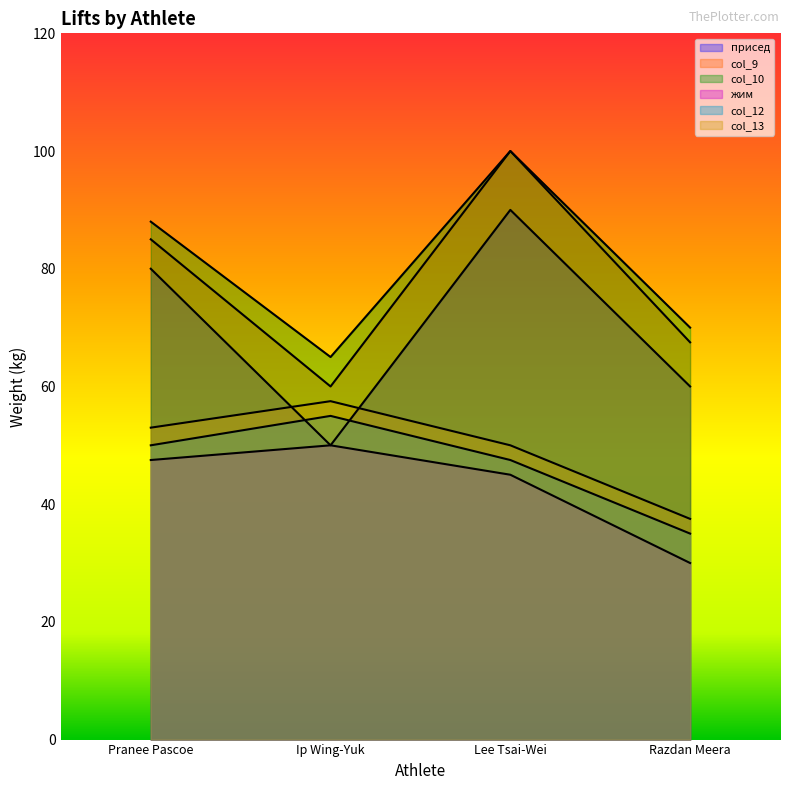

What are all the series names shown in the legend?

присед, col_9, col_10, жим, col_12, col_13